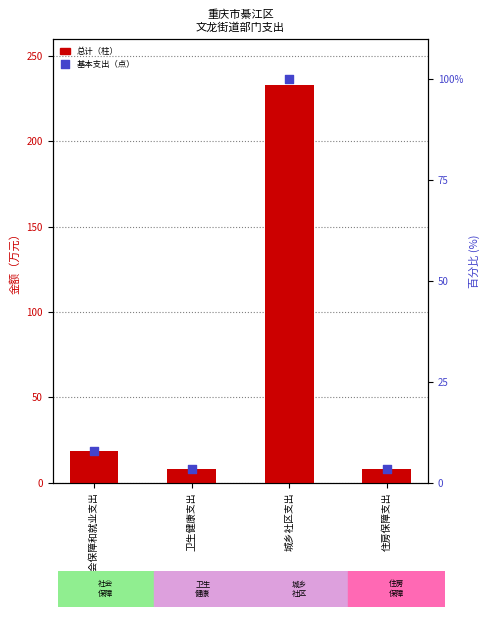

Which series has the widest spread of Y values?

总计